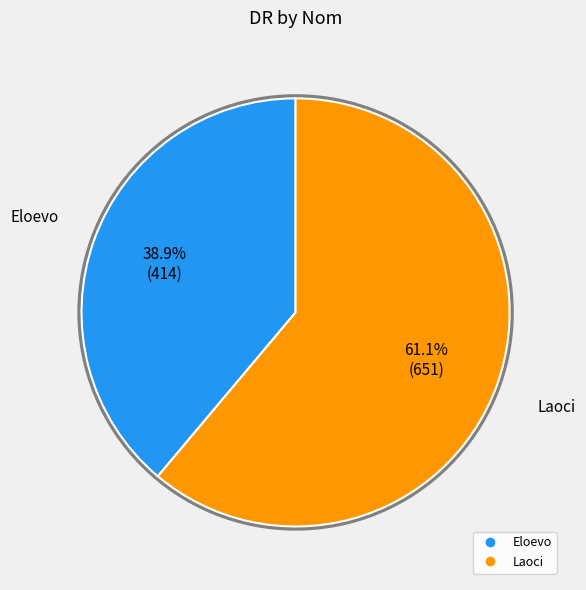

To the nearest percent, what percentage of the pie is Eloevo?

39%